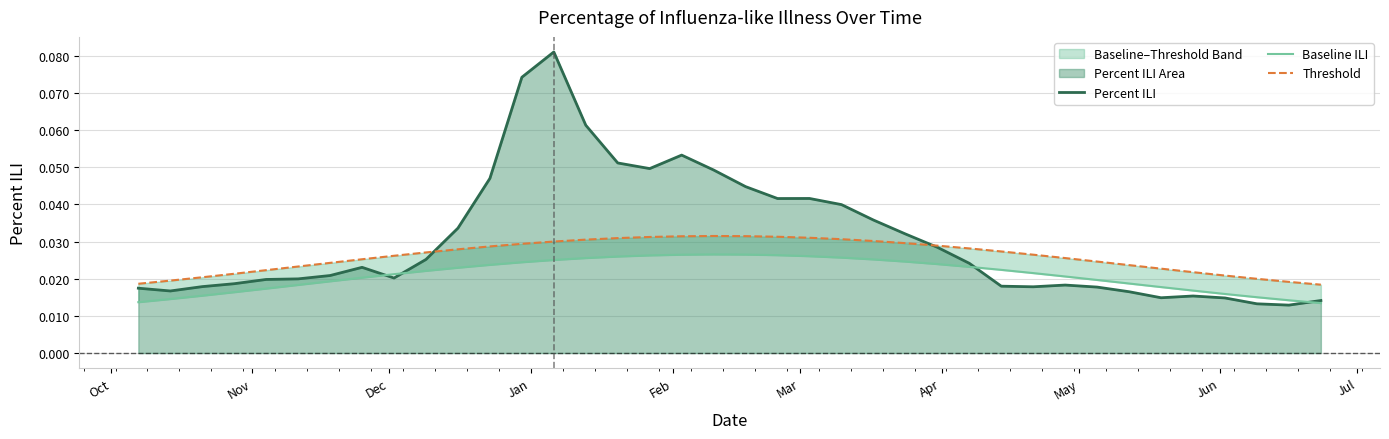

Which series has the largest range (max minus min)?

Percent ILI